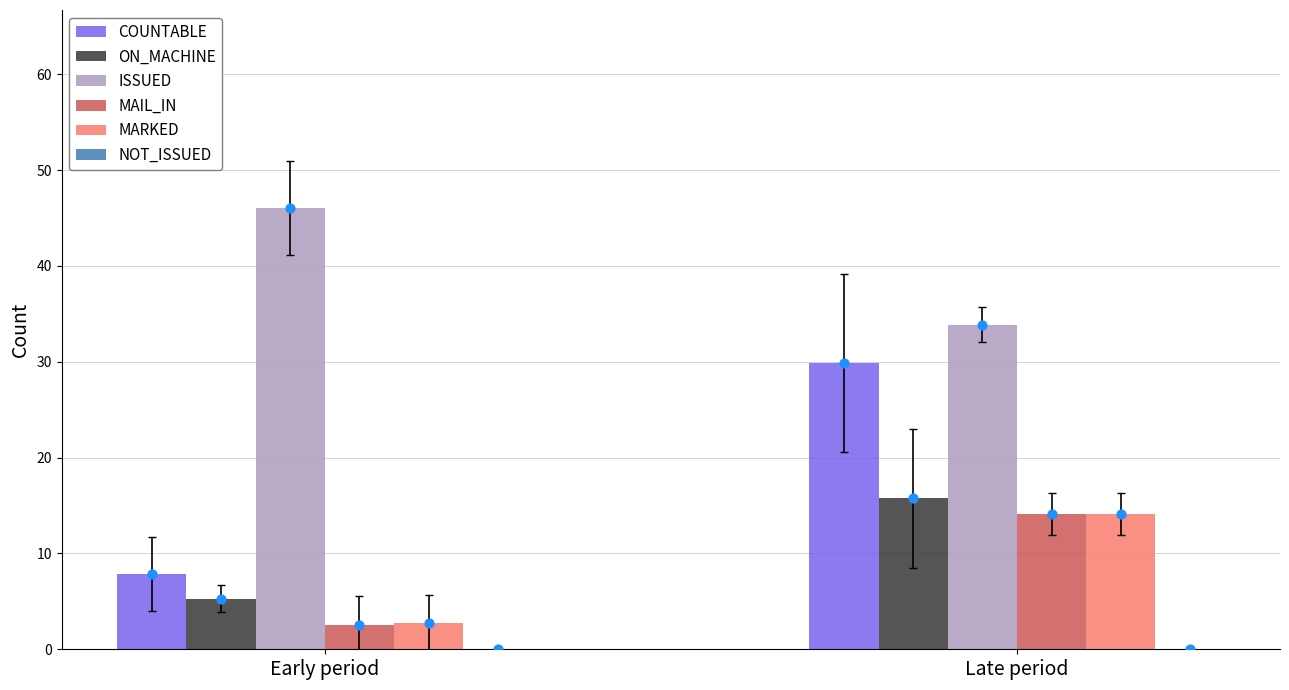

Is the value of MAIL_IN at Late period greater than the value of NOT_ISSUED at Late period?

Yes